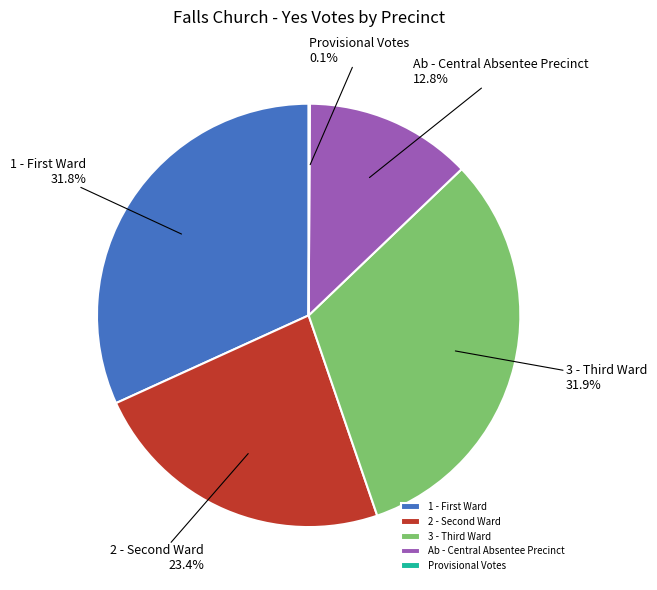

Does any single category account for the majority?

No